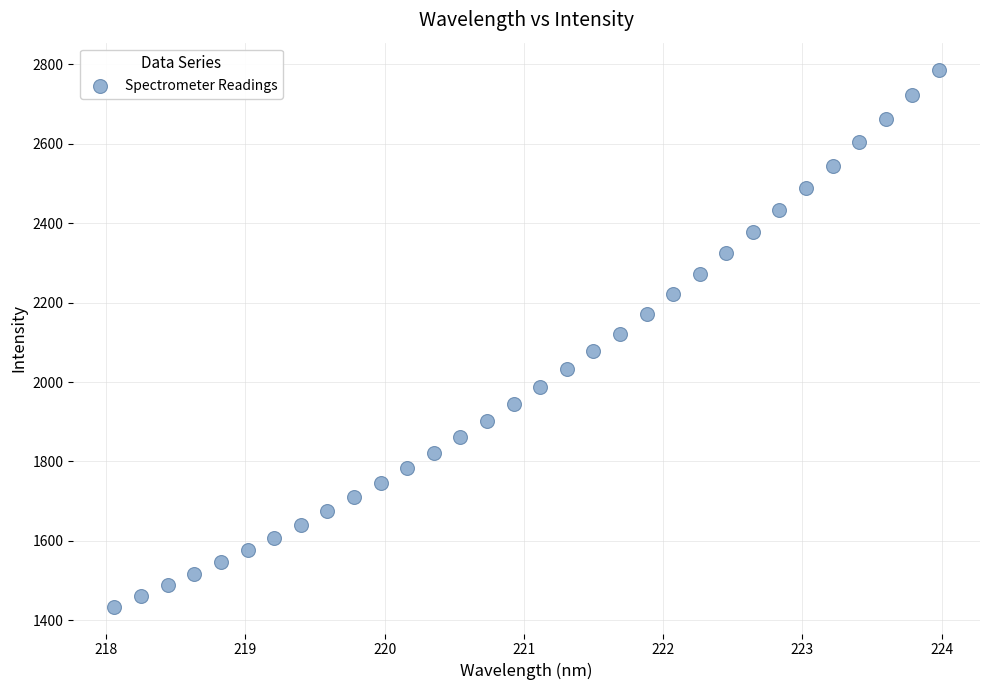

What is the range of Y values (max minus min)?

1351.8